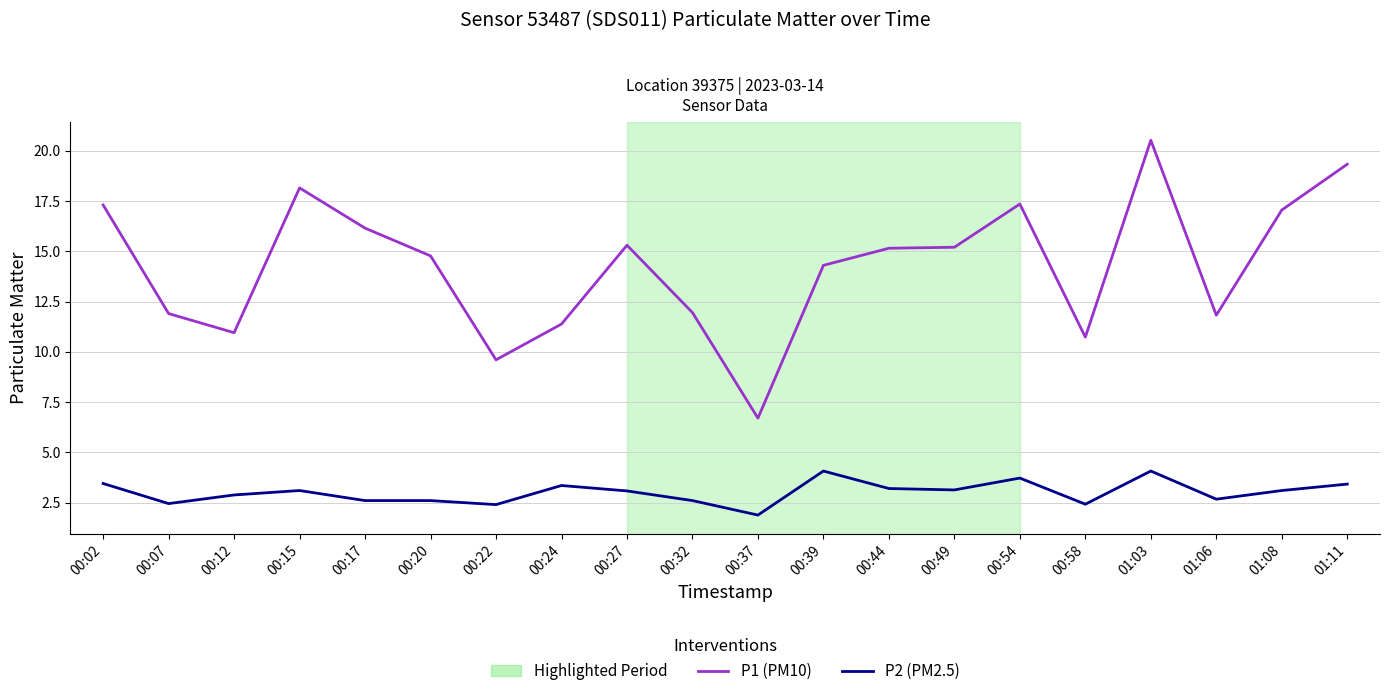

At which label does P2 (PM2.5) first exceed 3?

00:02